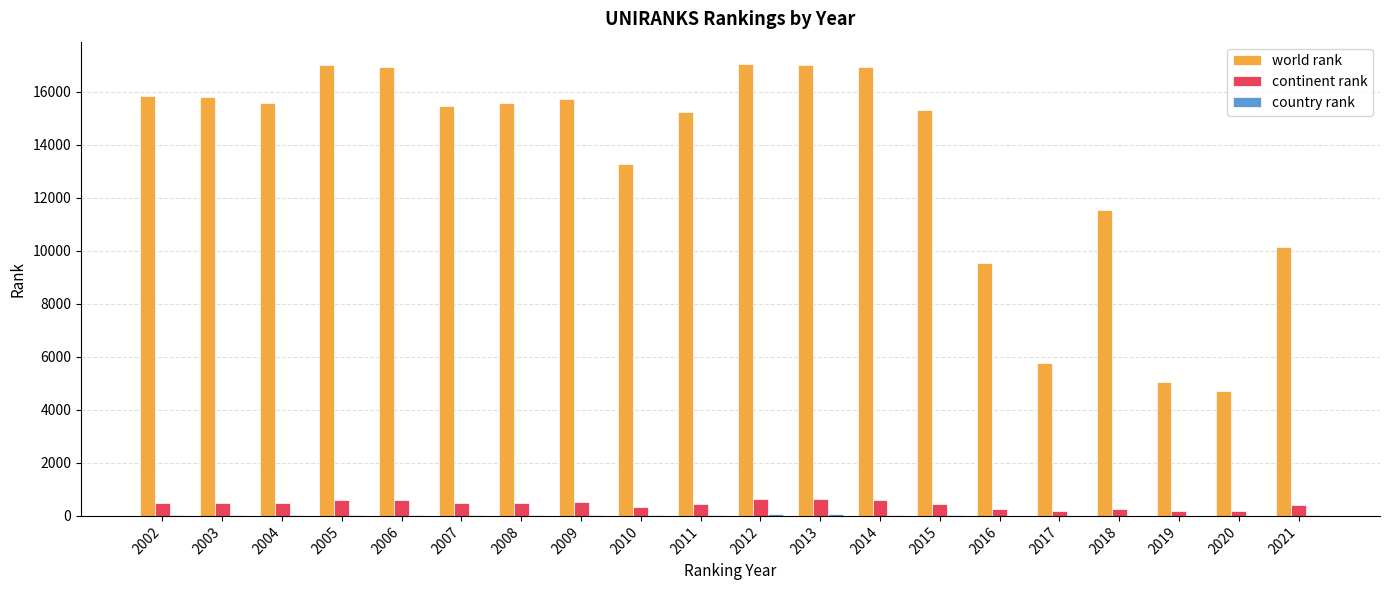

What is the greatest value displayed?

17030